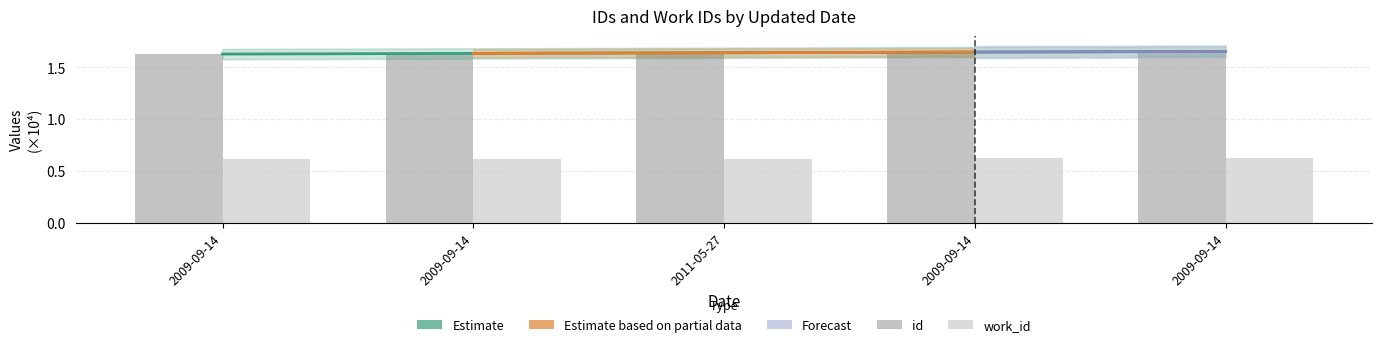

Which series has the widest spread of values?

id